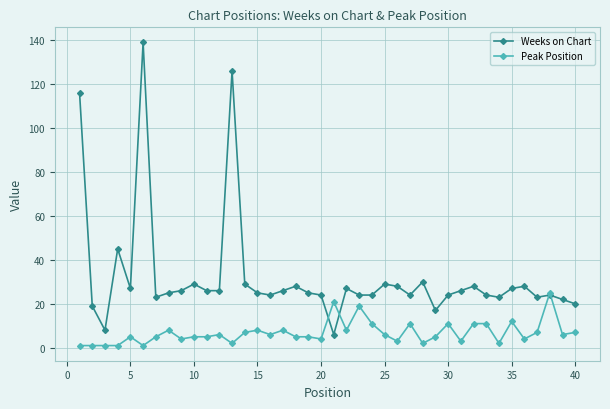

Which series has the largest total across all categories?

Weeks on Chart